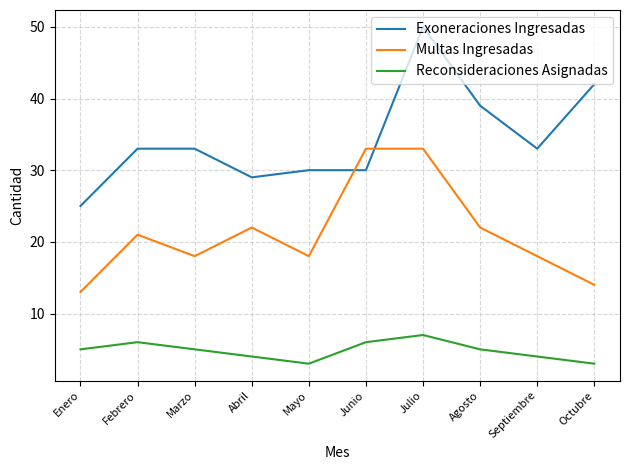

What is the total value across all series at Julio?

90